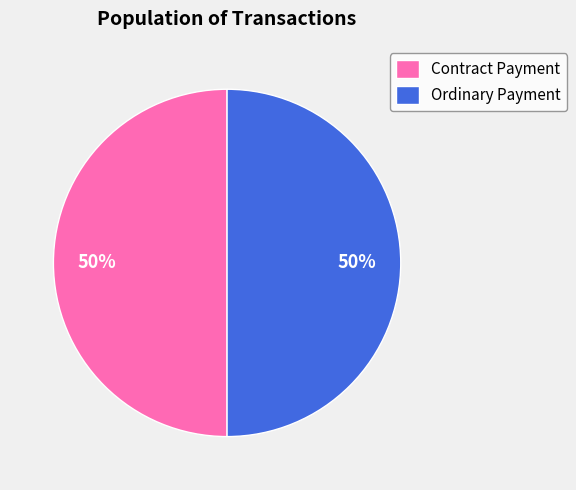

The Contract Payment slice represents 6% of the pie. True or false?

False